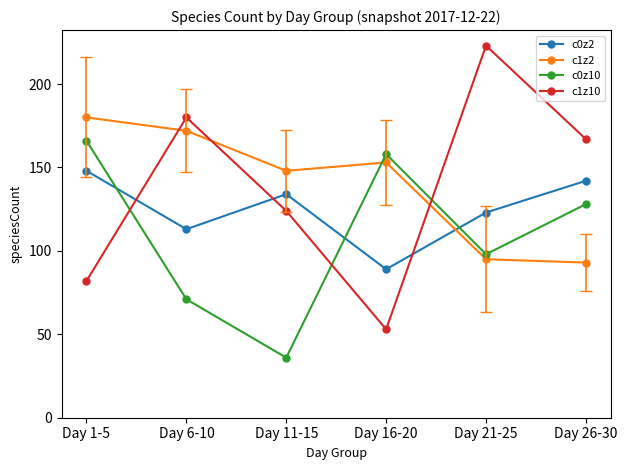

True or false: c1z2 has more than 1 interior local peaks.

False